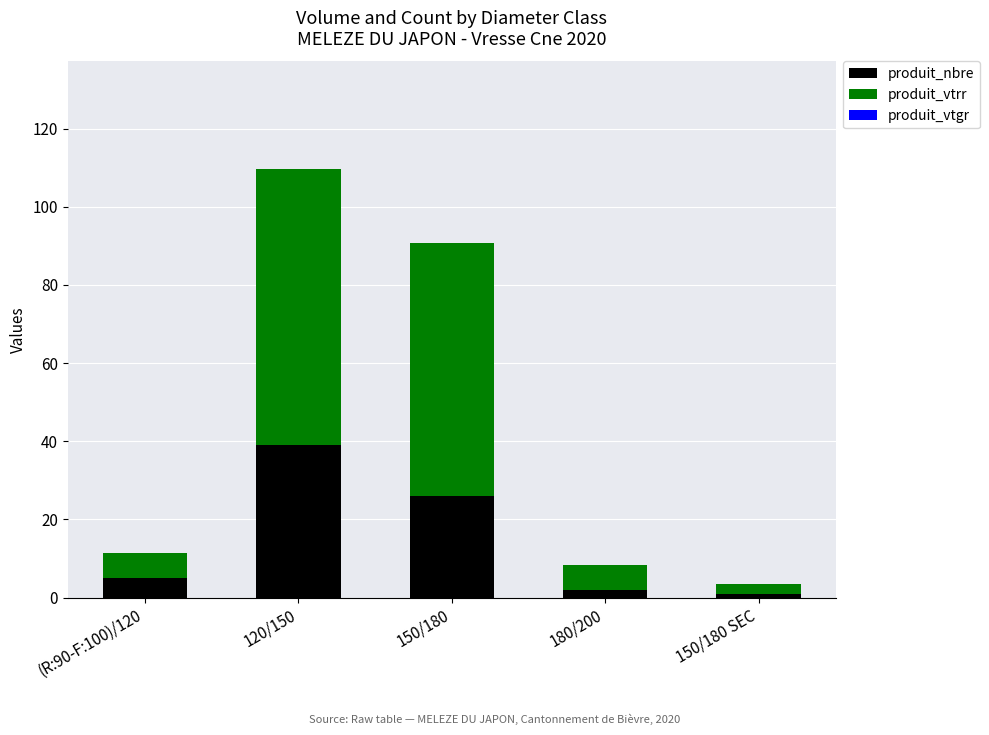

Where is produit_nbre nearest to the value 20?

150/180